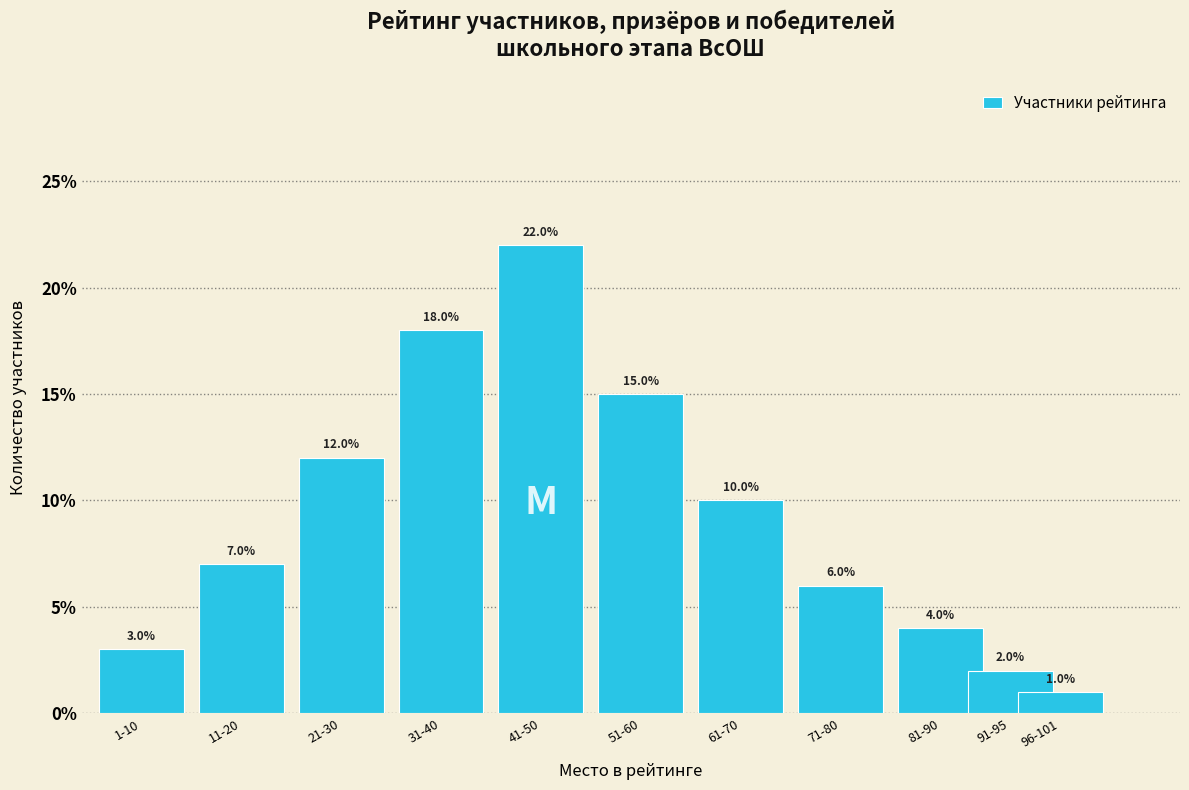

Reading right to left, extract all data points from this chart.

1.0	2.0	4.0	6.0	10.0	15.0	22.0	18.0	12.0	7.0	3.0